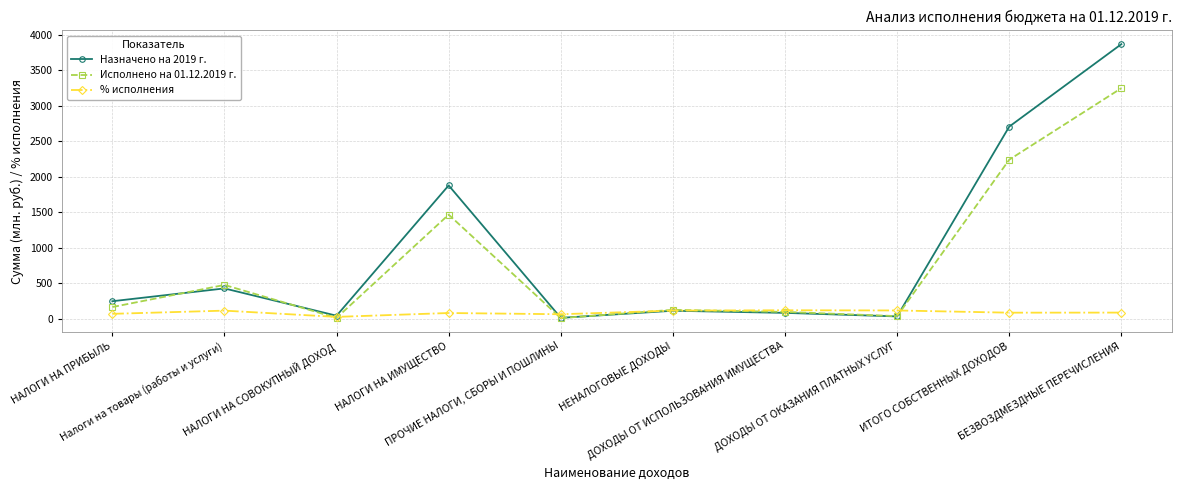

The value of Назначено на 2019 г. at НАЛОГИ НА СОВОКУПНЫЙ ДОХОД is 40.0. True or false?

True